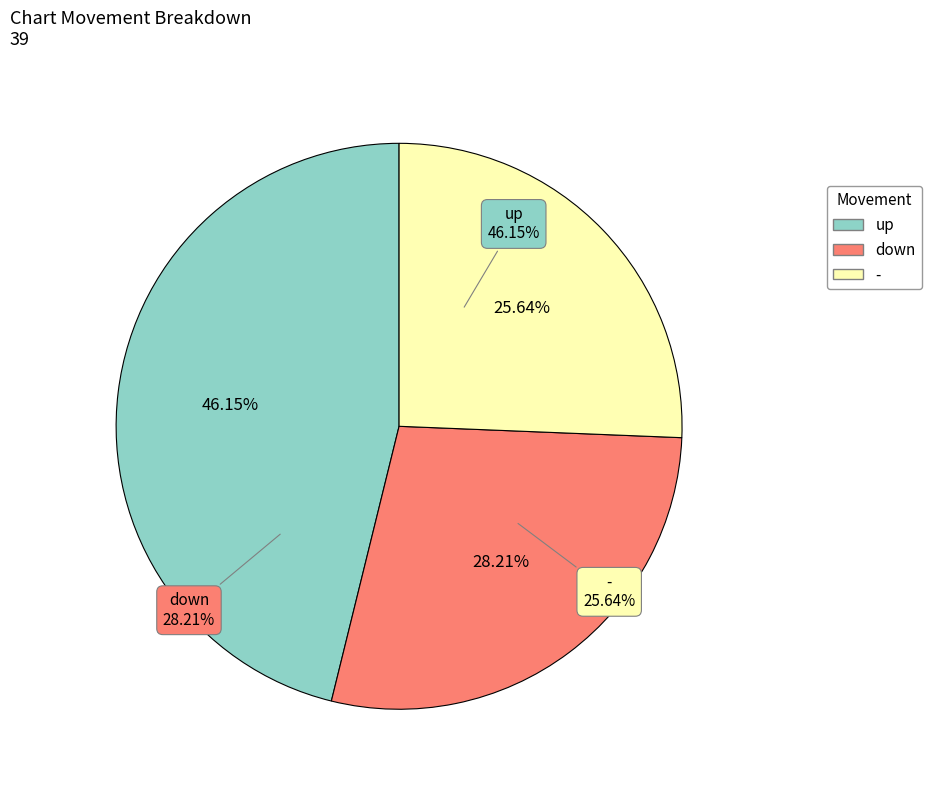

To the nearest percent, what is the difference between the up and down slice percentages?

18%